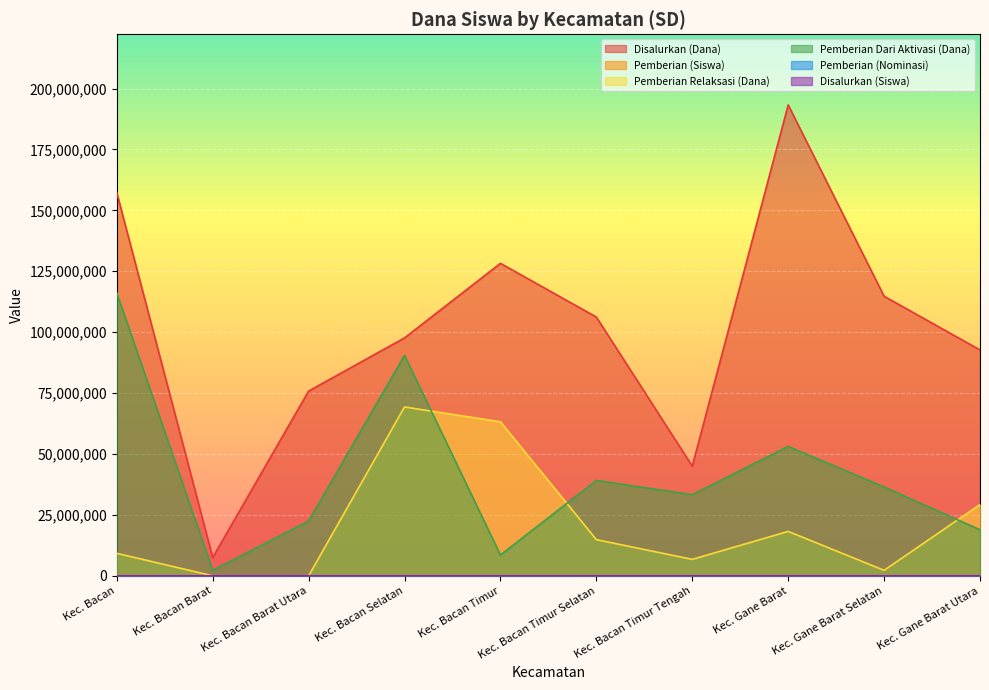

Which has a higher value, Kec. Gane Barat or Kec. Bacan Timur Tengah?

Kec. Gane Barat